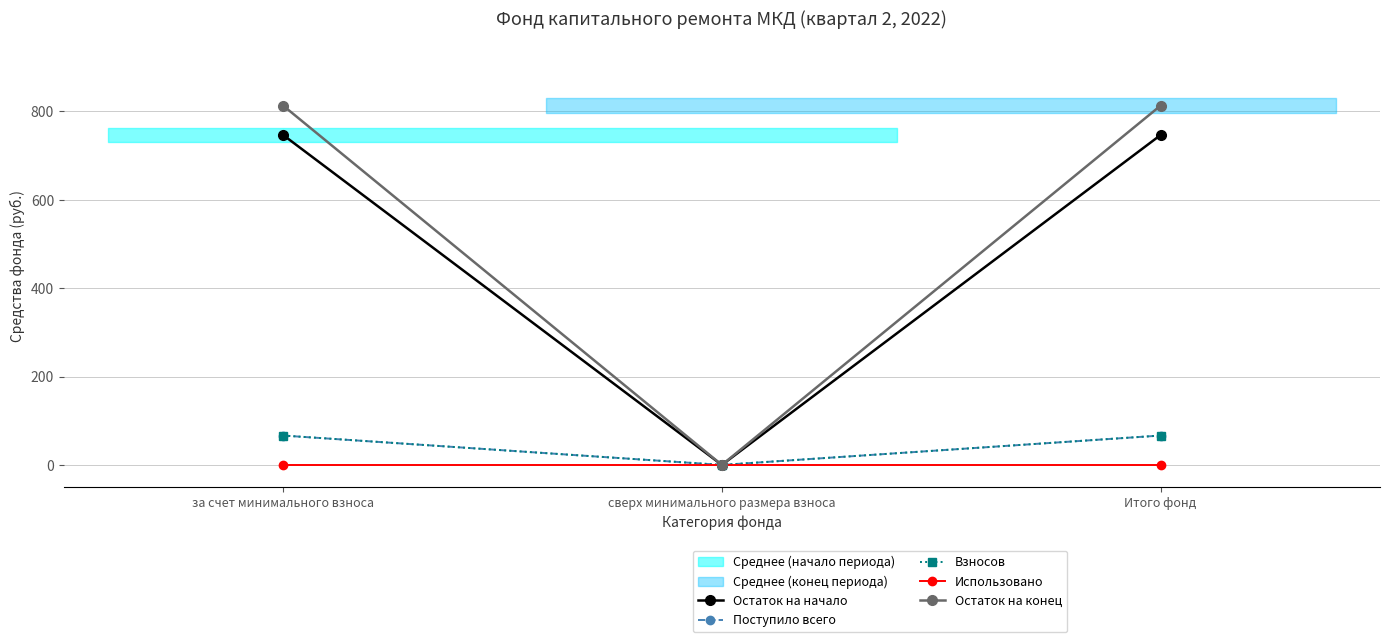

Which series changed the most between сверх минимального размера взноса and Итого фонд?

Остаток на конец